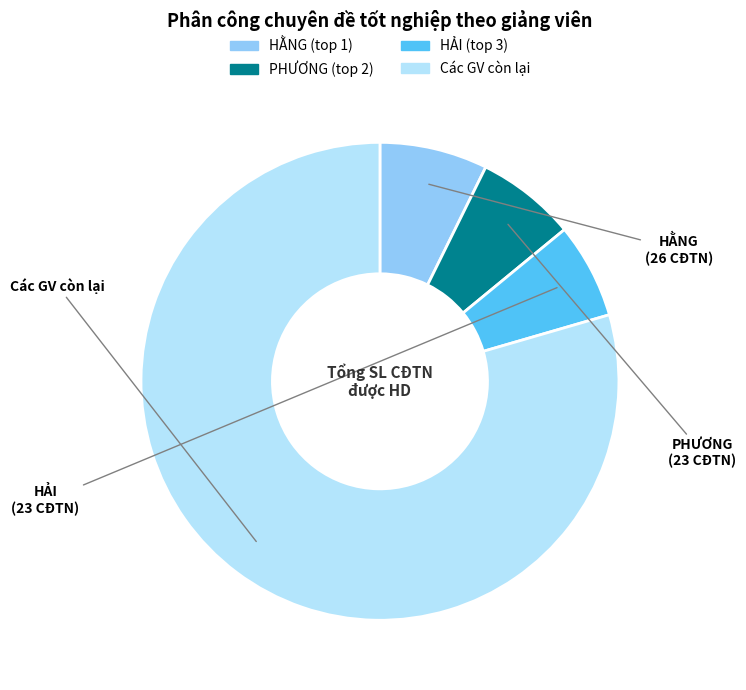

Count the number of slices in the pie.

4